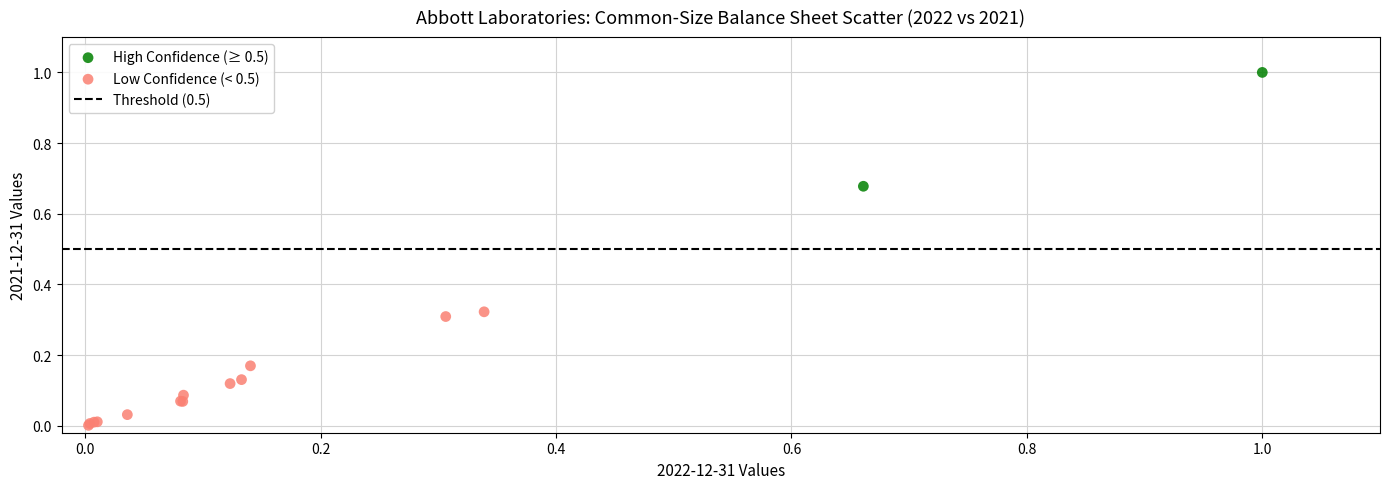

Which series contains the lowest Y value?

Low Confidence (< 0.5)